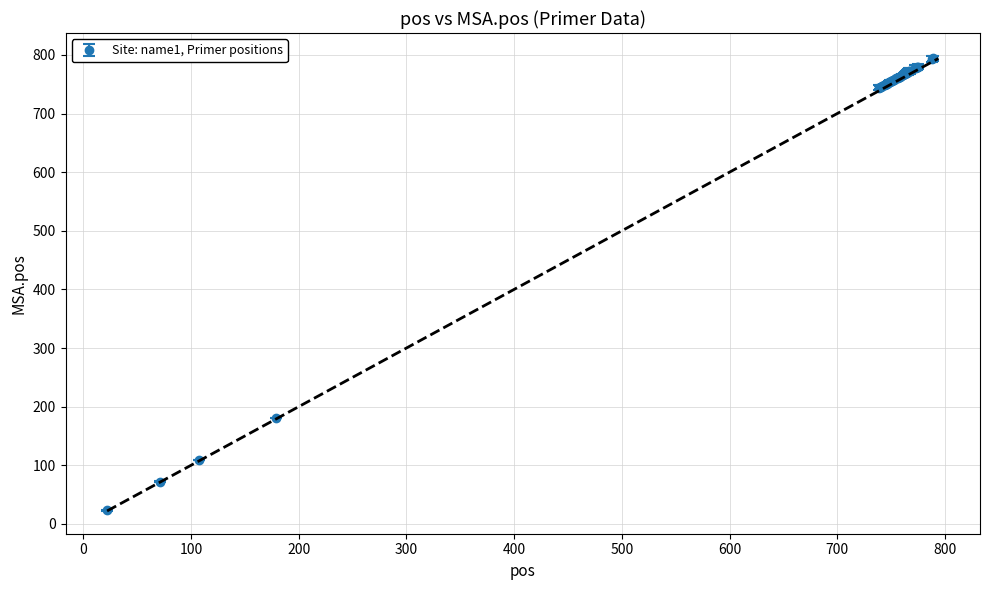

What is the difference between the maximum and minimum values?

771